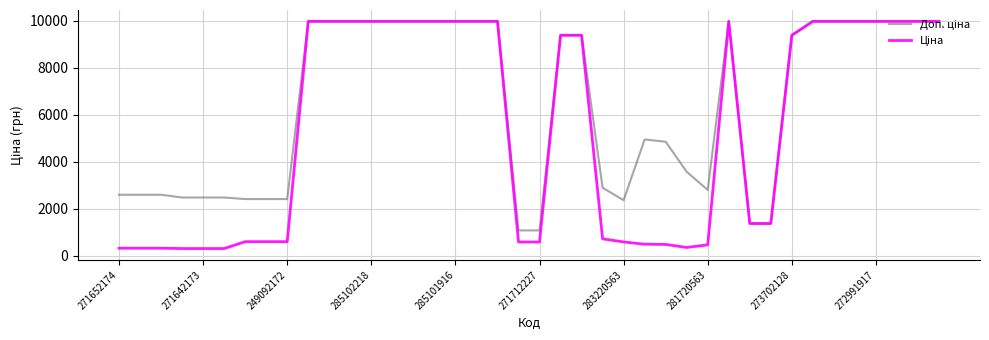

Does the chart have visible grid lines?

Yes